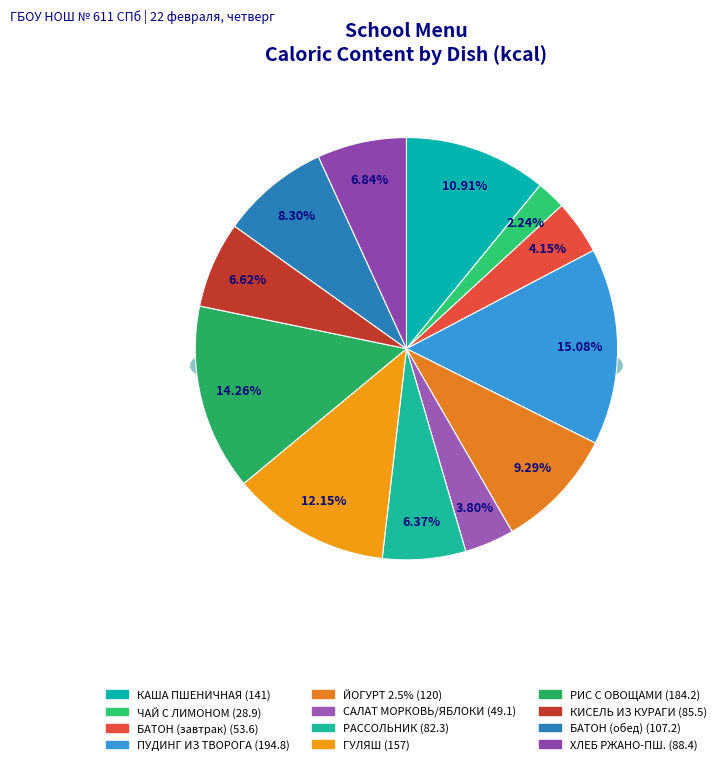

What is the change in value from ЧАЙ С ЛИМОНОМ to РИС ОТВАРНОЙ С ОВОЩАМИ?

+155.3